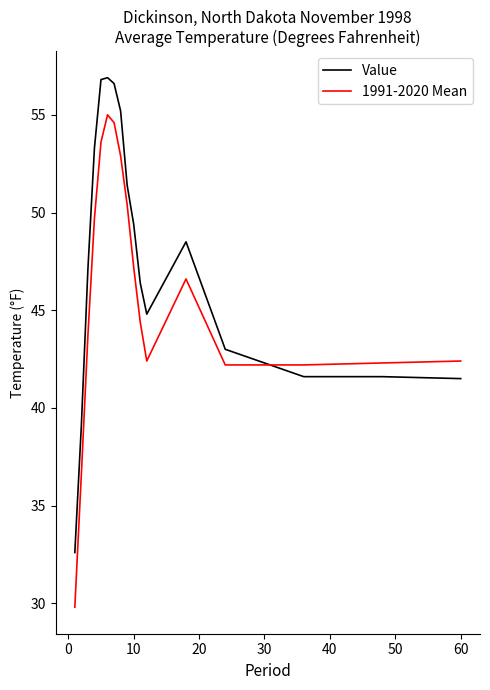

Does the chart have visible grid lines?

No